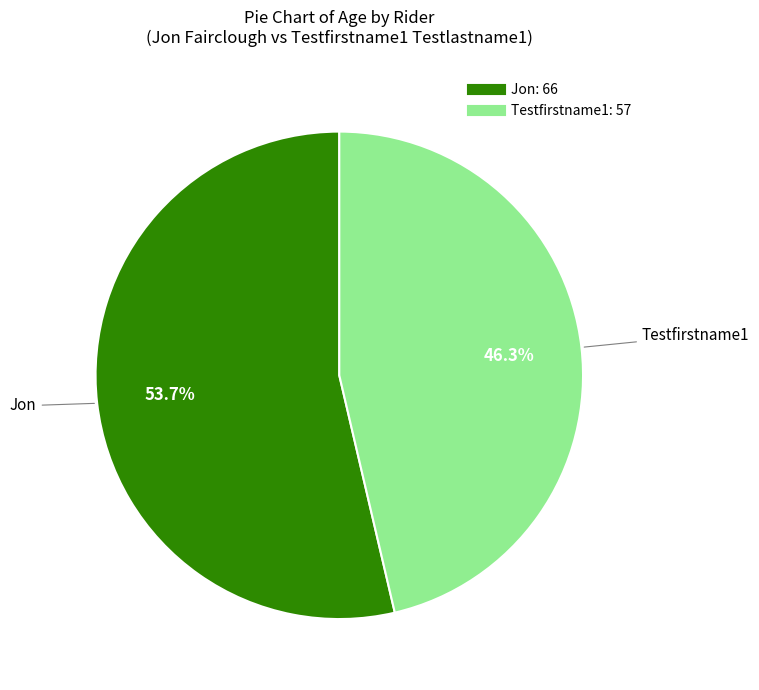

Is the sum of Jon and Testfirstname1 greater than half?

Yes